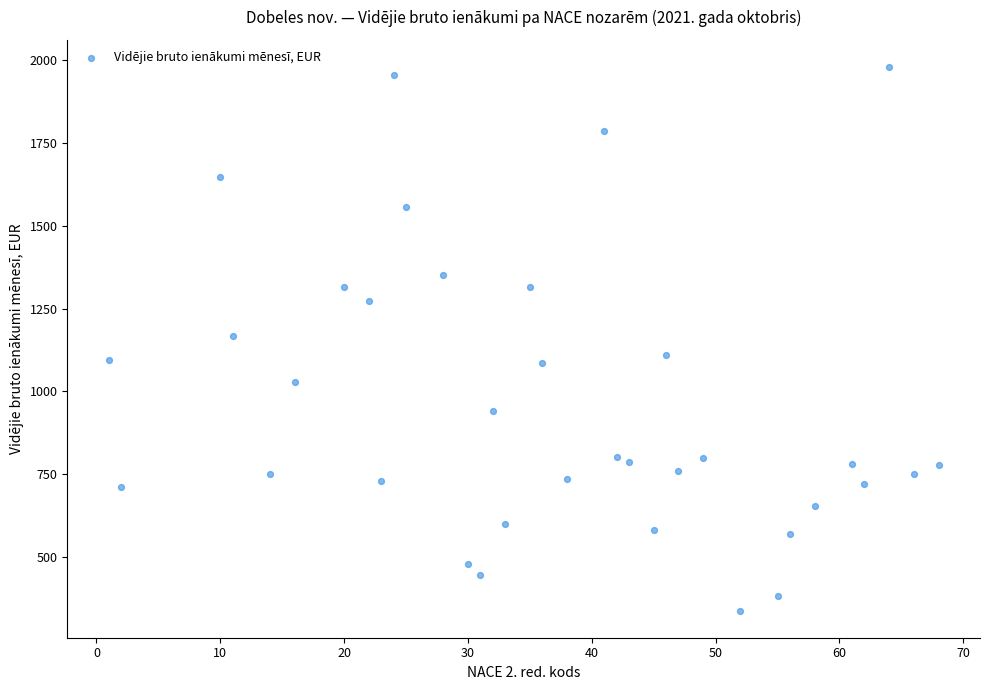

What is the range of X values (max minus min)?

67.0